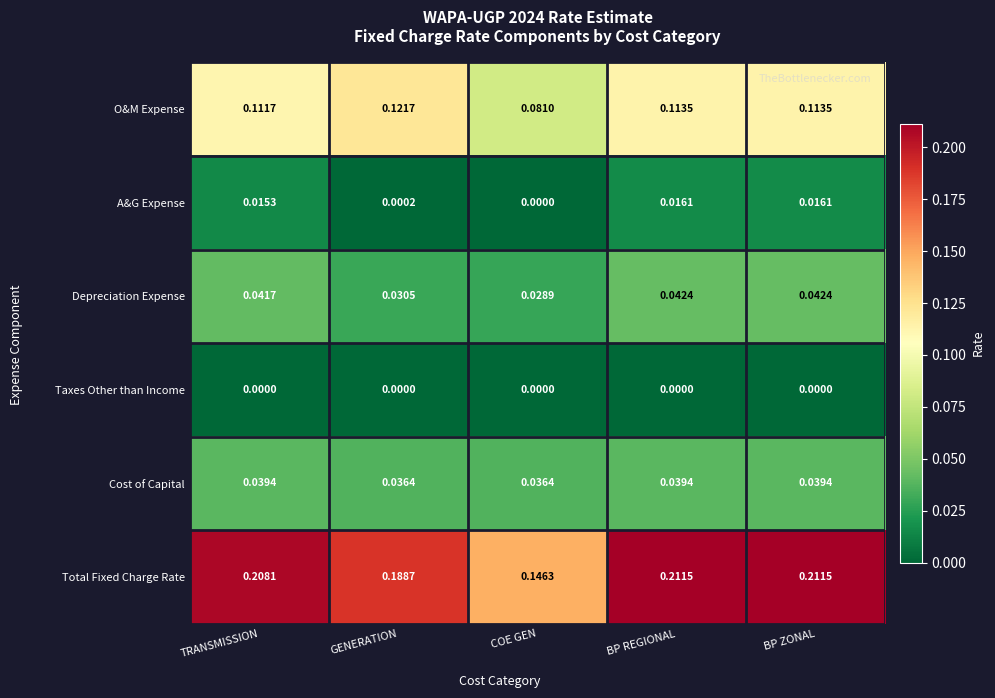

Which series changed the most between COE GEN and BP REGIONAL?

Total Fixed Charge Rate